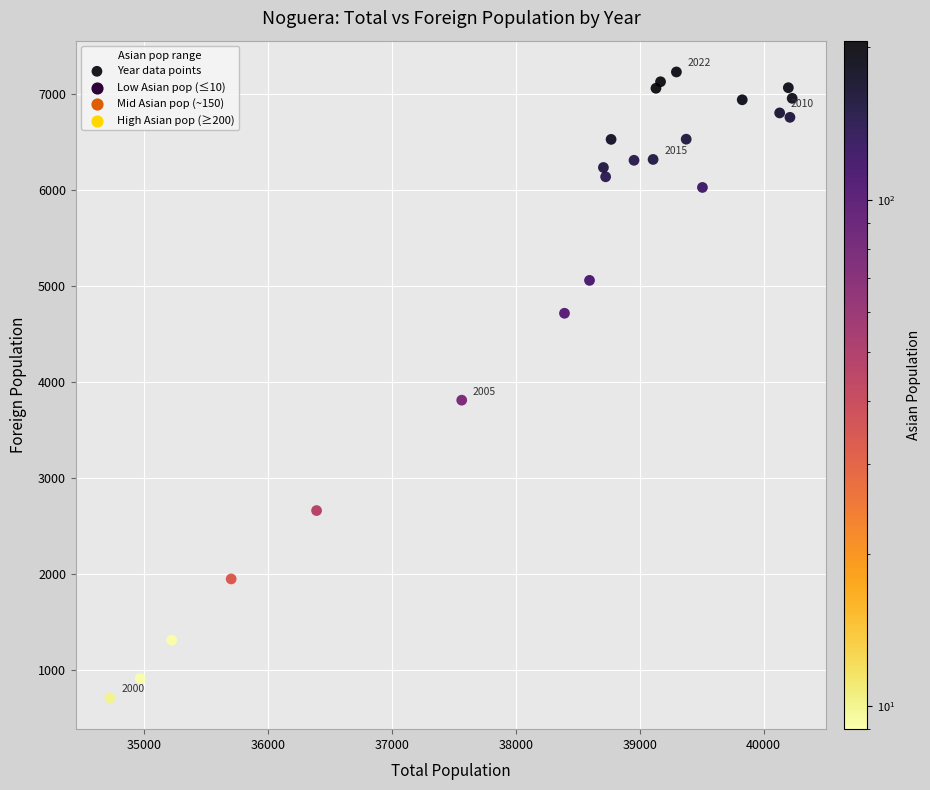

What Y value in the scatter plot is closest to 3968?

3809